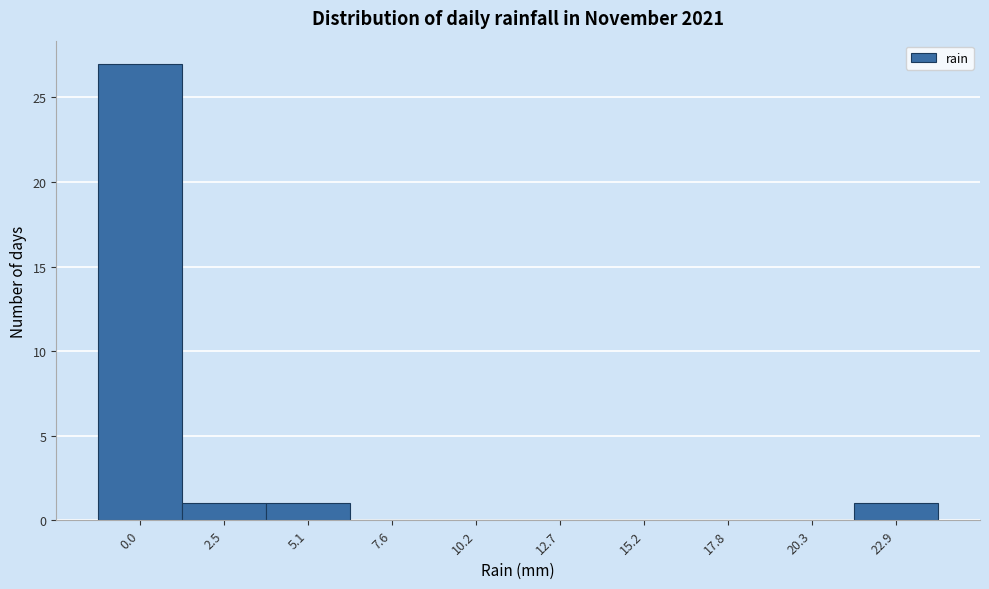

Reading right to left, transcribe all the data shown in this chart.

22.9=1	20.3=0	17.8=0	15.2=0	12.7=0	10.2=0	7.6=0	5.1=1	2.5=1	0.0=27